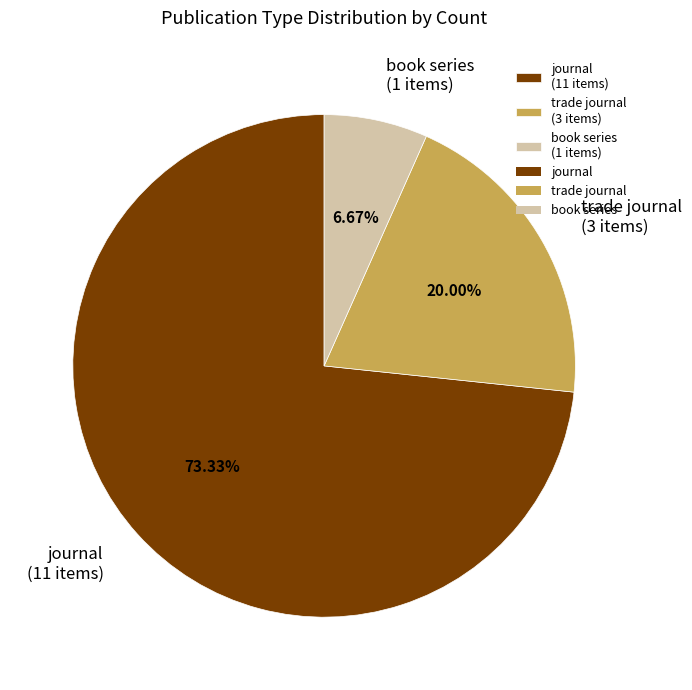

Count the number of slices in the pie.

3